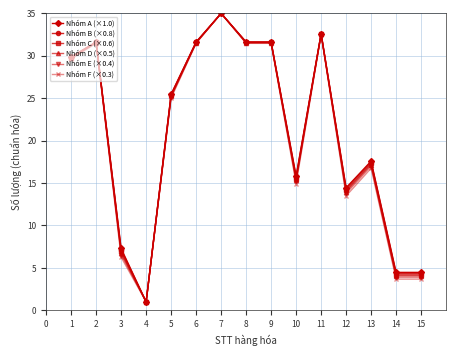

What is the difference between the maximum and minimum values in the Nhóm F (×0.3) series?

34.0